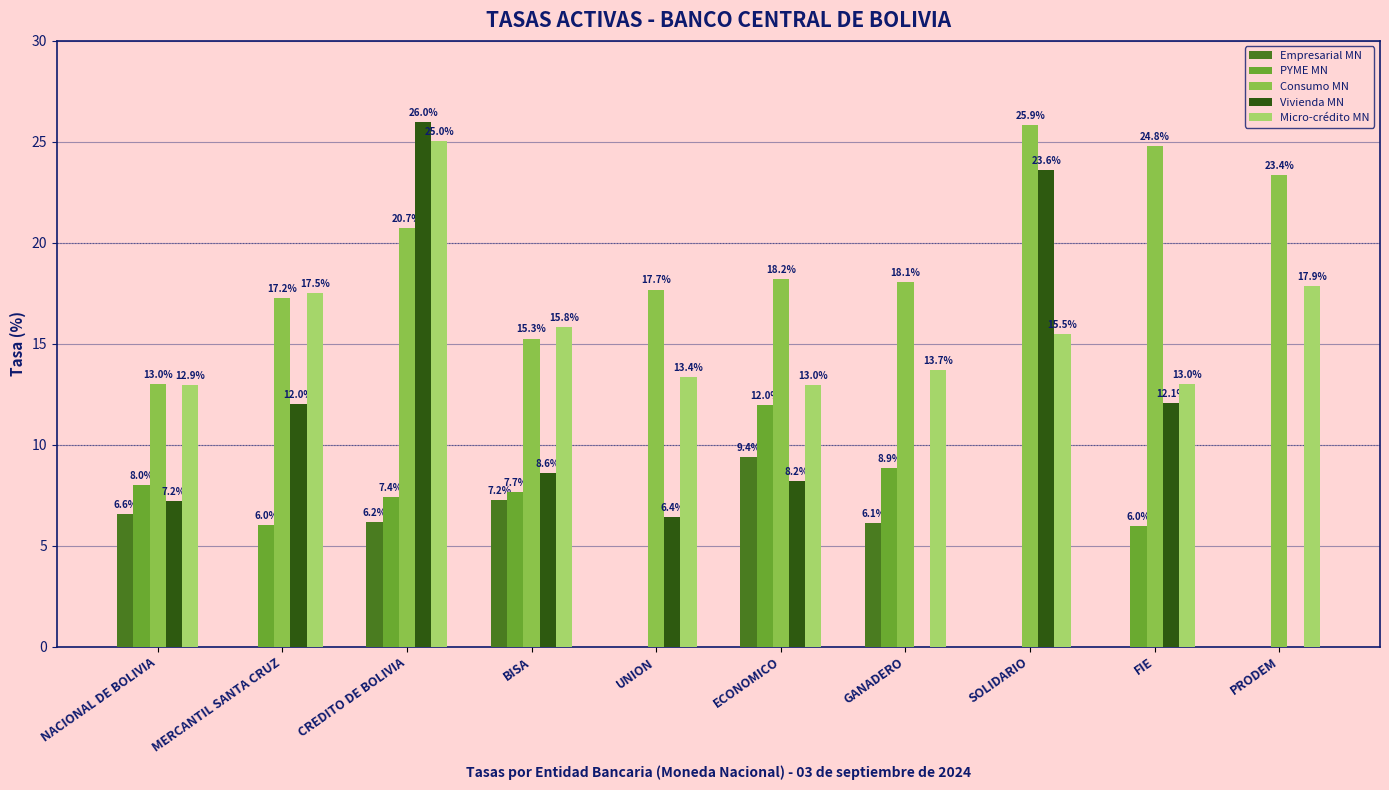

How many values in the Empresarial MN series exceed 6?

5